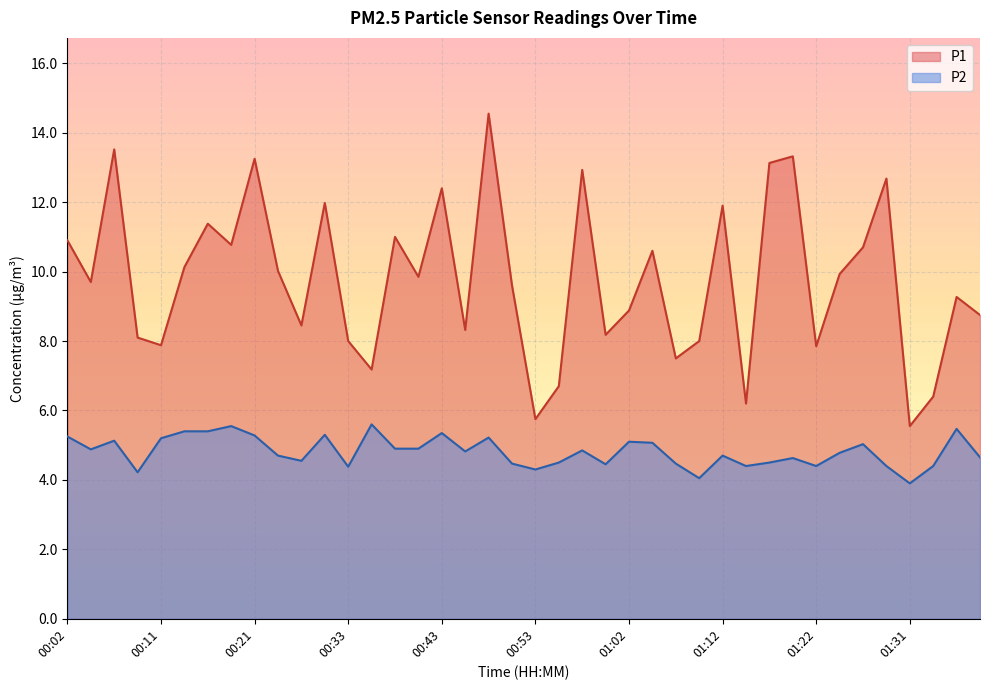

True or false: P1 has a value of 16.0 at 00:28.

False